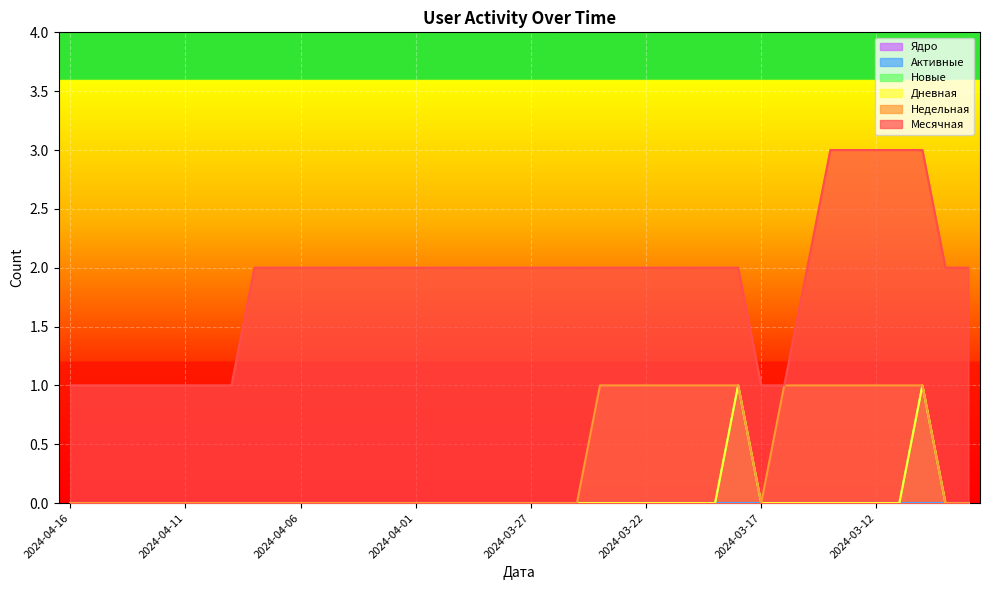

True or false: Новые and Месячная intersect in this chart.

False